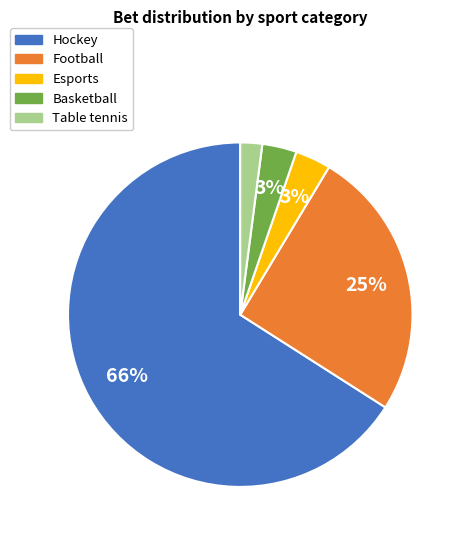

To the nearest percent, what is the average slice percentage?

20%